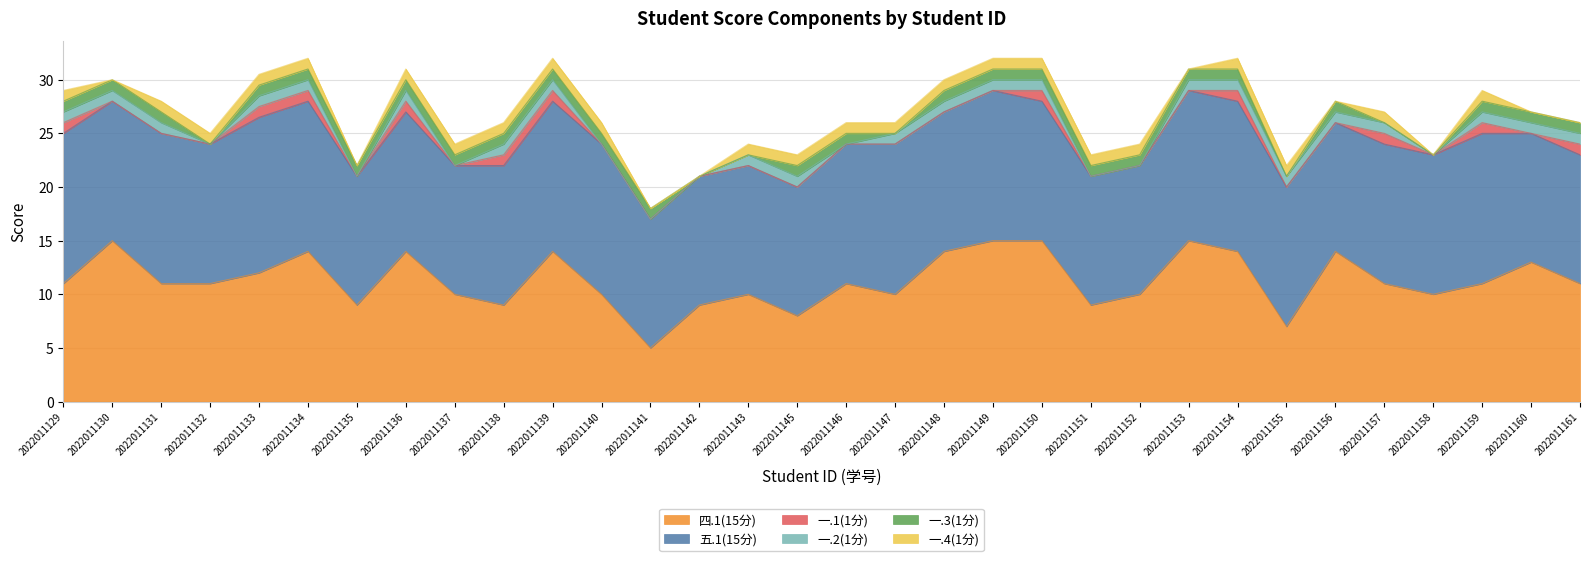

True or false: 四.1(15分) and 一.3(1分) intersect in this chart.

False